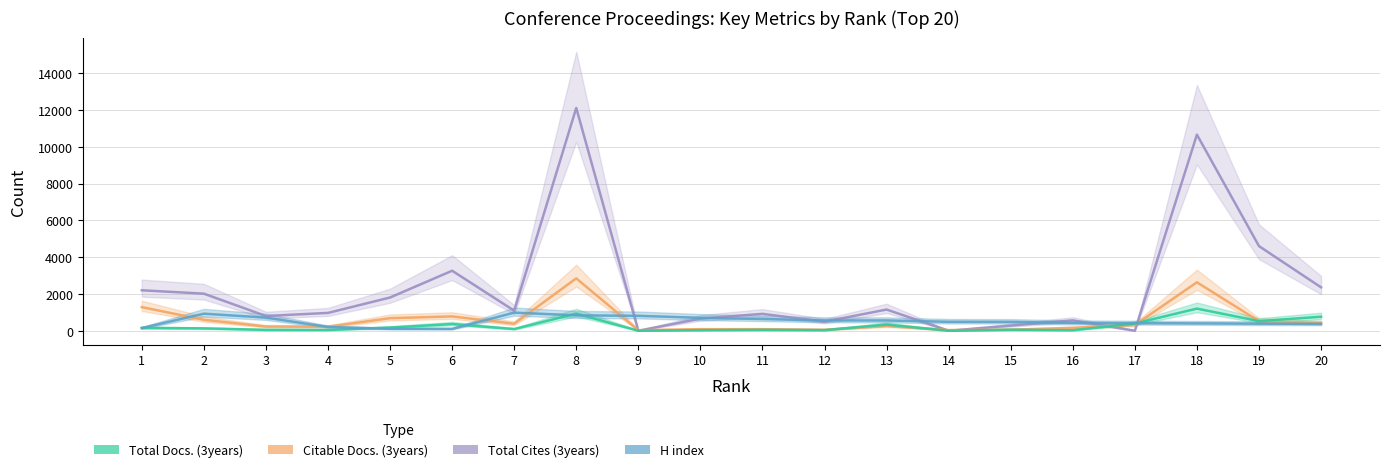

How many interior local valleys does the Citable Docs. (3years) series have?

5